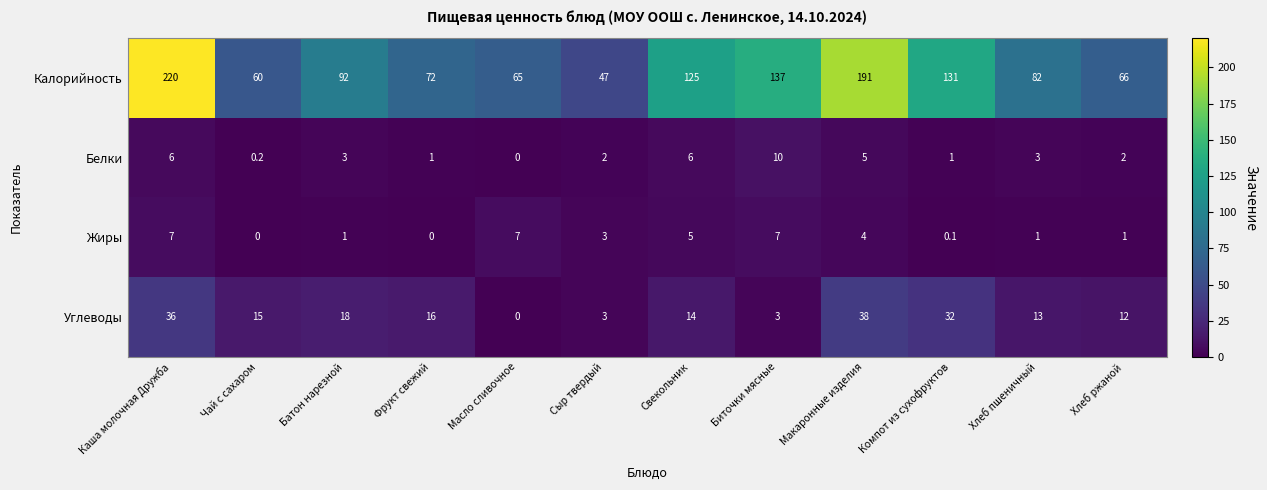

At which label is Жиры closest to 3?

Сыр твердый